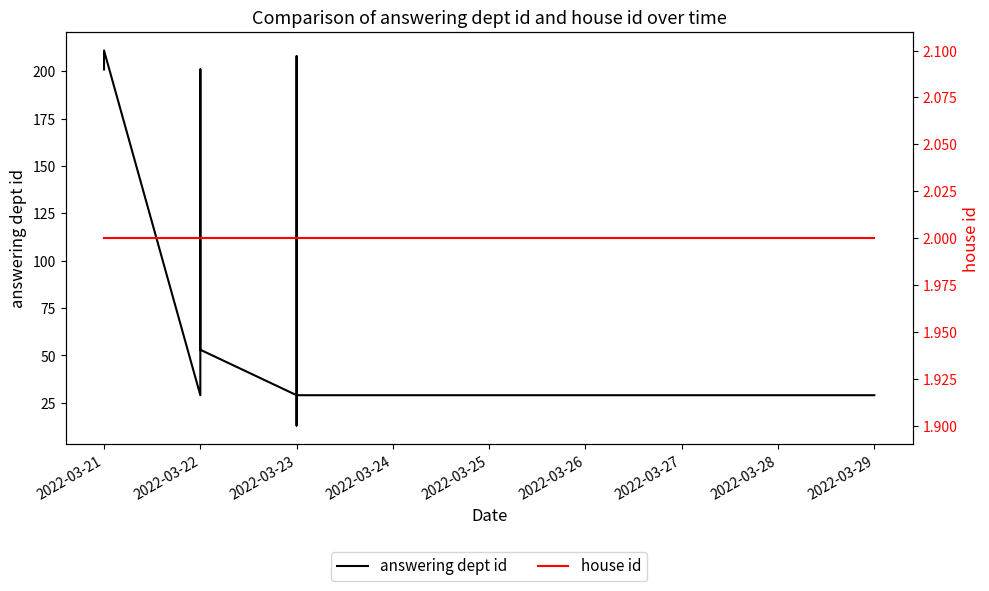

True or false: answering dept id and house id cross at least once.

False